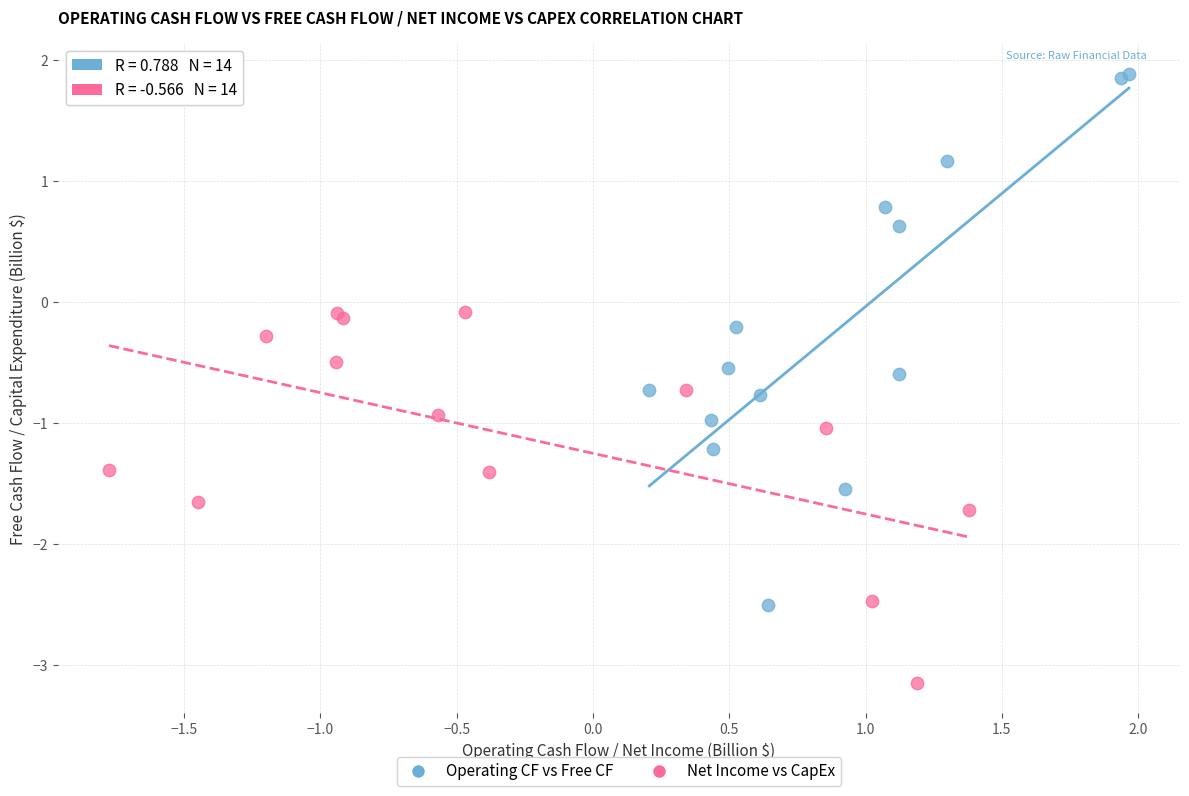

Which series reaches the minimum Y coordinate?

Net Income vs CapEx